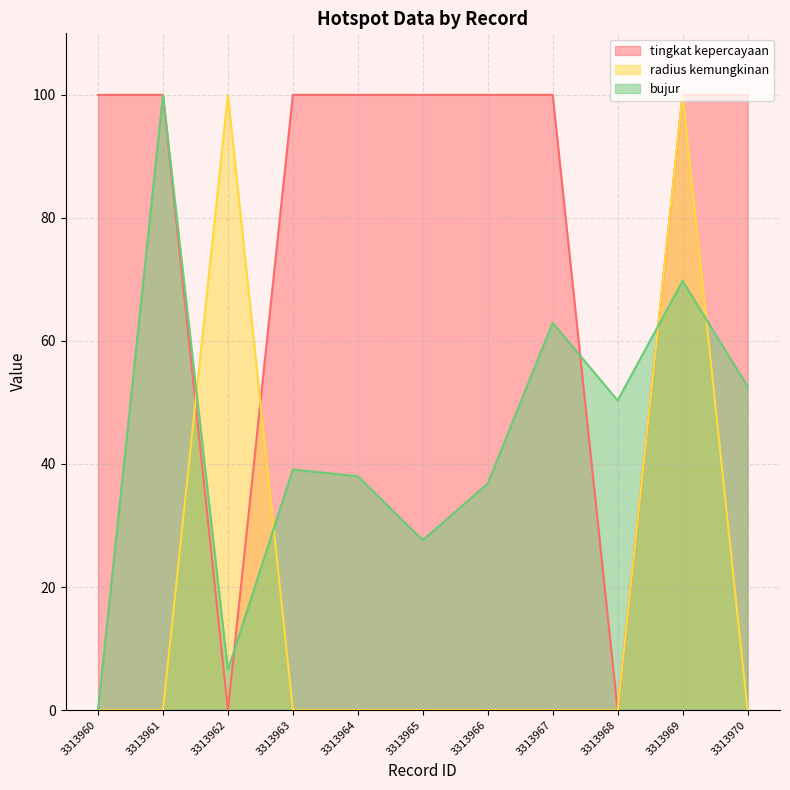

Count the number of data series in this chart.

3